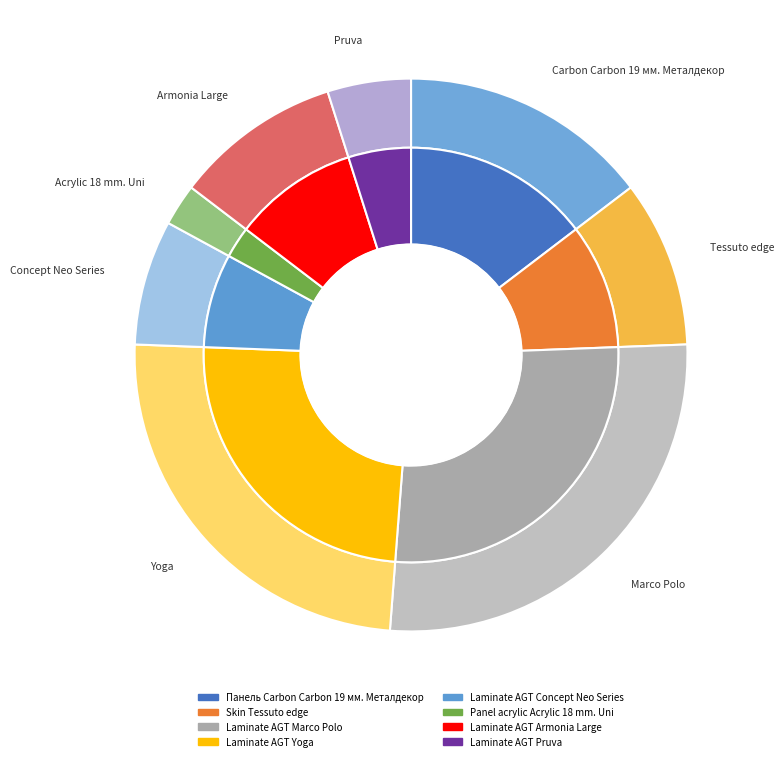

True or false: Laminate AGT Marco Polo accounts for 27% of the total.

True